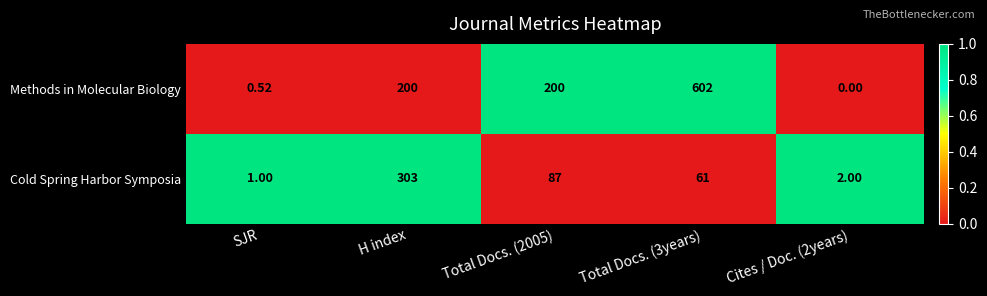

Which series has the largest range (max minus min)?

Methods in Molecular Biology